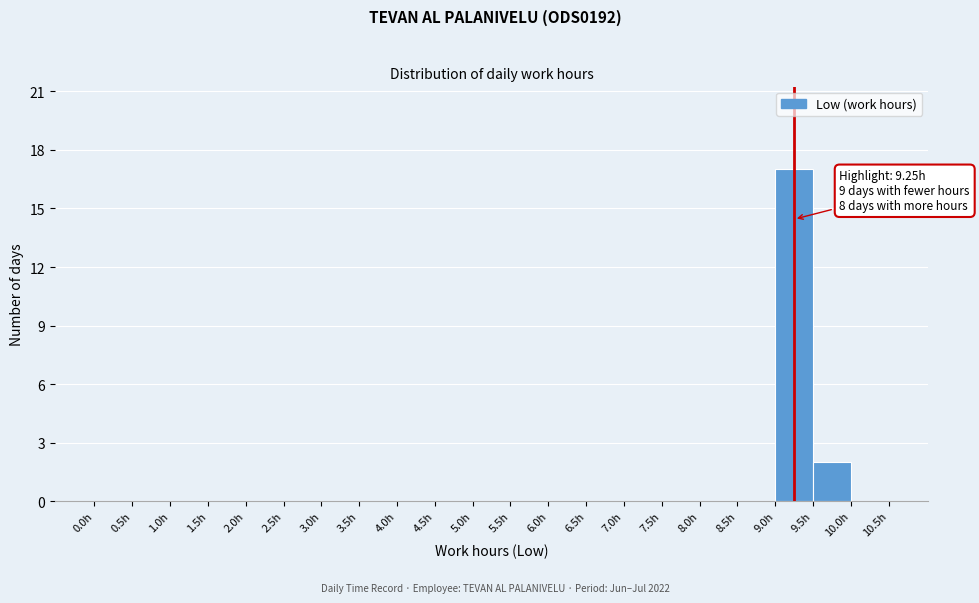

Which range on the x-axis has the tallest bar?

9.0 to 9.5